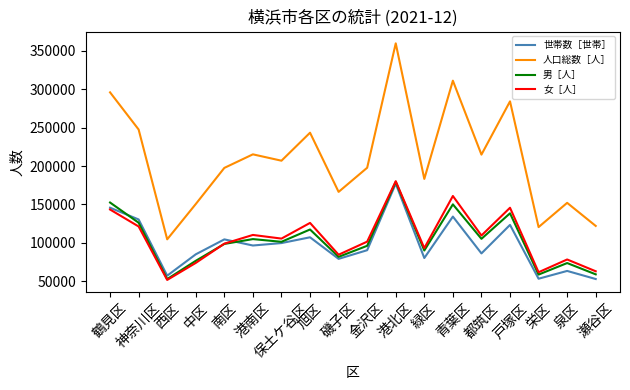

What is the smallest value displayed?

51750